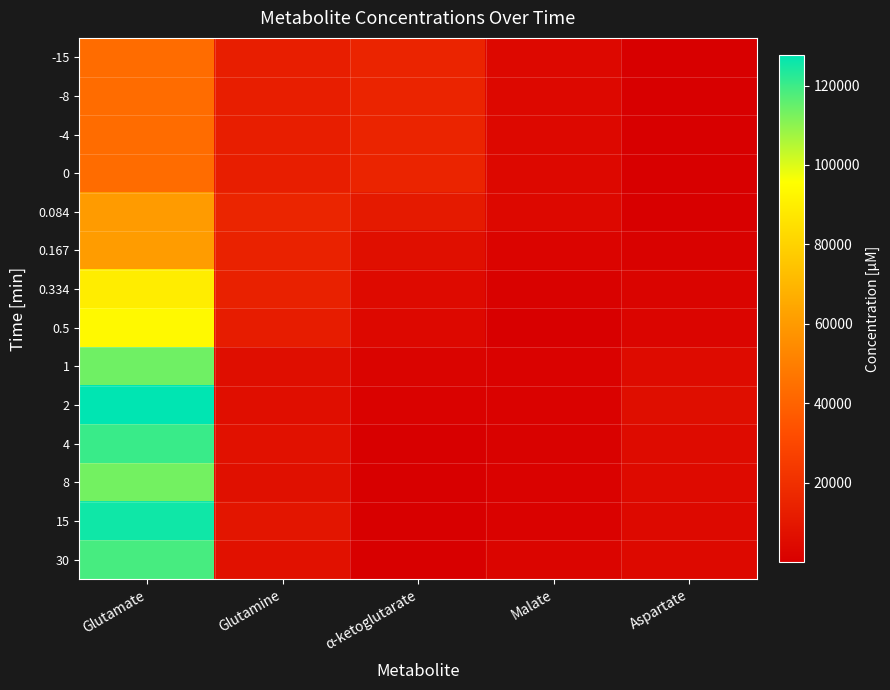

Reading left to right, what are all the values shown in this chart?

-15: Glutamate=43448.0	Glutamine=12972.0	α-ketoglutarate=15468.0	Malate=3860.0	Aspartate=0.4
-8: Glutamate=43448.0	Glutamine=12972.0	α-ketoglutarate=15468.0	Malate=3860.0	Aspartate=0.4
-4: Glutamate=43448.0	Glutamine=12972.0	α-ketoglutarate=15468.0	Malate=3860.0	Aspartate=0.4
0: Glutamate=43448.0	Glutamine=12972.0	α-ketoglutarate=15468.0	Malate=3860.0	Aspartate=0.4
0.084: Glutamate=60175.0	Glutamine=15941.0	α-ketoglutarate=11038.0	Malate=3880.0	Aspartate=0.9
0.167: Glutamate=60571.0	Glutamine=14517.0	α-ketoglutarate=6543.0	Malate=2040.0	Aspartate=1207.0
0.334: Glutamate=89402.0	Glutamine=14171.0	α-ketoglutarate=4587.0	Malate=1144.0	Aspartate=1858.0
0.5: Glutamate=93704.0	Glutamine=12076.0	α-ketoglutarate=3858.0	Malate=0.9	Aspartate=2502.0
1: Glutamate=113643.0	Glutamine=6224.0	α-ketoglutarate=1934.0	Malate=1362.0	Aspartate=5047.0
2: Glutamate=127745.0	Glutamine=6282.0	α-ketoglutarate=1274.0	Malate=1477.0	Aspartate=6089.0
4: Glutamate=120461.0	Glutamine=7640.0	α-ketoglutarate=0.9	Malate=1236.0	Aspartate=4971.0
8: Glutamate=113167.0	Glutamine=6840.0	α-ketoglutarate=0.8	Malate=1305.0	Aspartate=4666.0
15: Glutamate=125657.0	Glutamine=9075.0	α-ketoglutarate=0.8	Malate=1478.0	Aspartate=4097.0
30: Glutamate=118551.0	Glutamine=7615.0	α-ketoglutarate=0.9	Malate=2515.0	Aspartate=4141.0